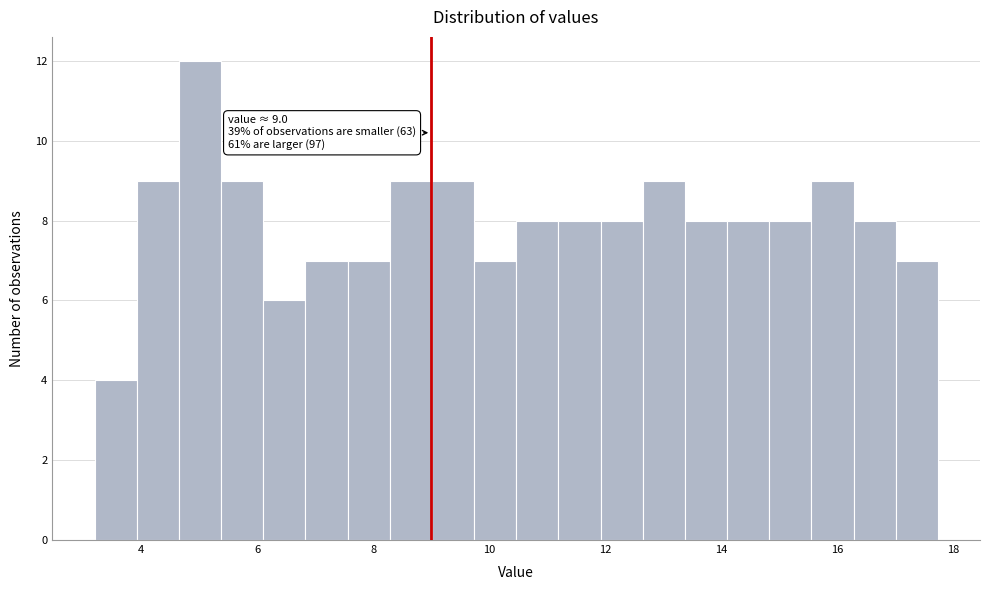

Around what value on the x-axis is the tallest bar? Give the approximate position of its centre, as read against the axis.

5.0